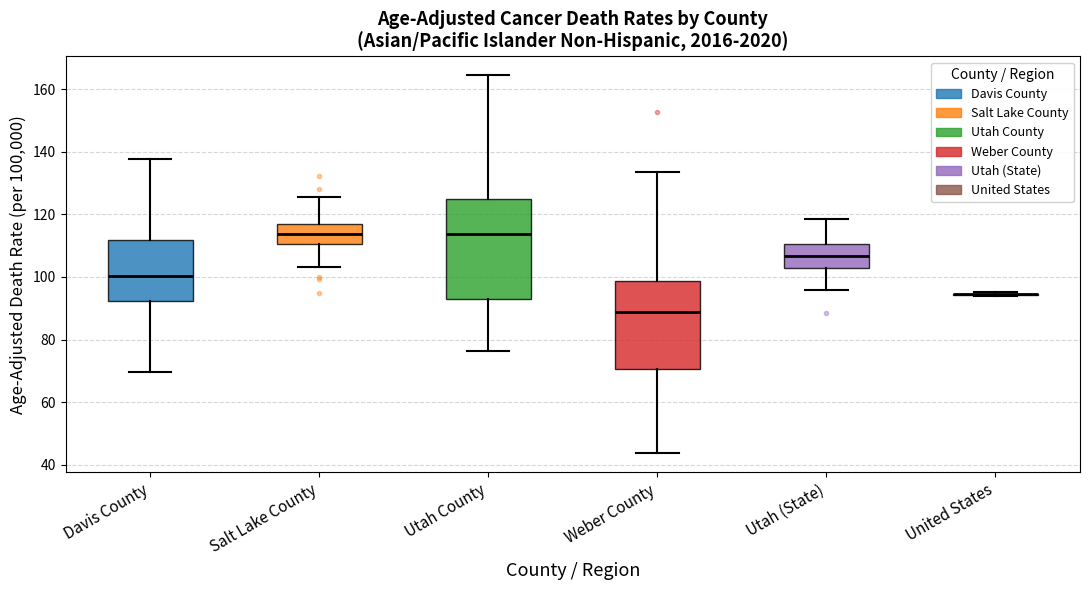

Reading left to right, read every box against the y-axis: the position of its median line, the range the box covers, and the ends of its whiskers. The values are not printed on the chart, so give them approximately, as read against the axis.

Davis County: median 100, box 92 to 112, whiskers 70 to 138
Salt Lake County: median 114, box 110 to 116, whiskers 104 to 126
Utah County: median 114, box 92 to 124, whiskers 76 to 164
Weber County: median 88, box 70 to 98, whiskers 44 to 134
Utah (State): median 106, box 102 to 110, whiskers 96 to 118
United States: box collapsed to a line at 94, whiskers 94 to 96